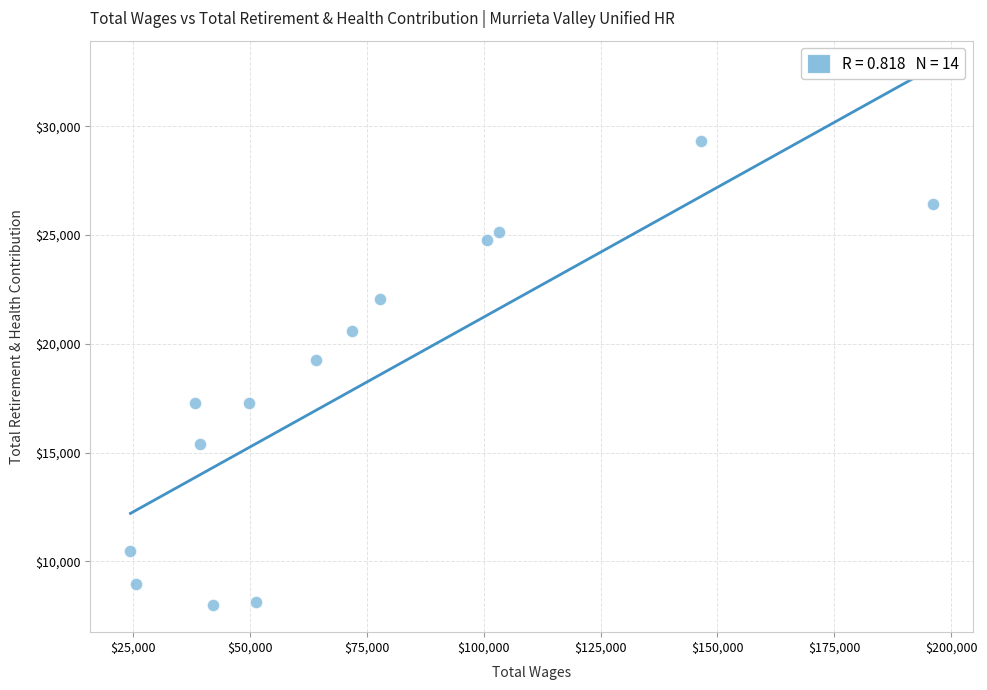

What is the range of Y values (max minus min)?

21352